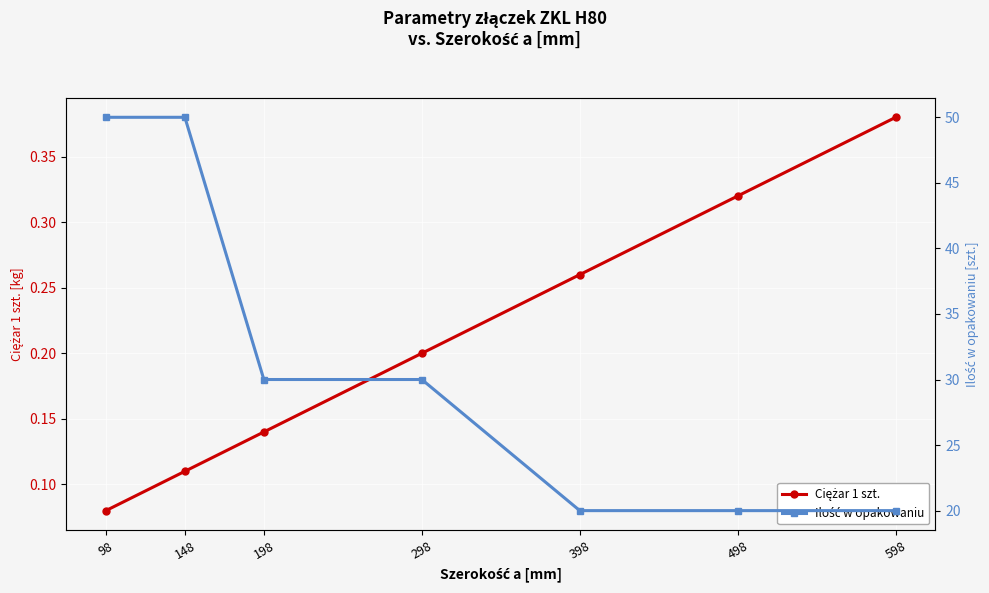

At which label does Ilość w opakowaniu first exceed 30?

98